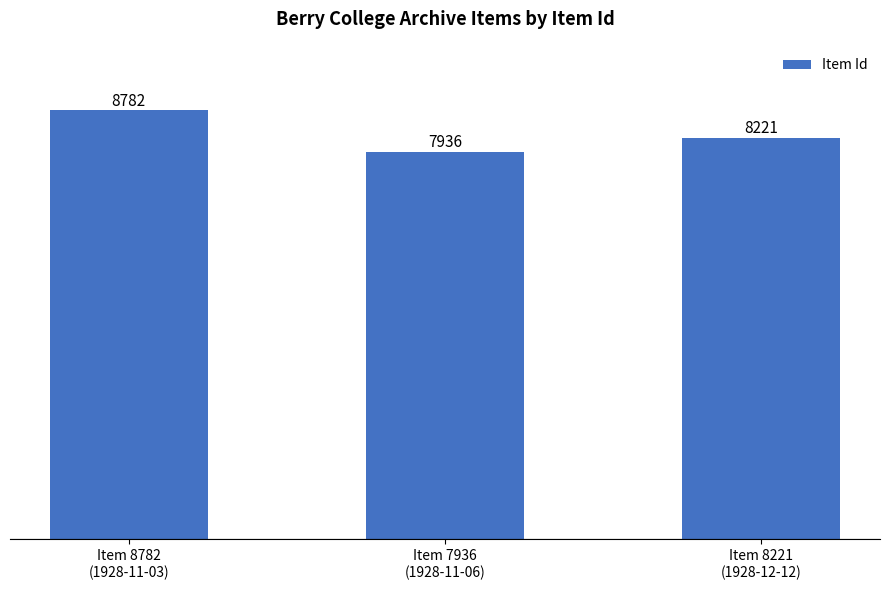

Does the chart contain any negative values?

No